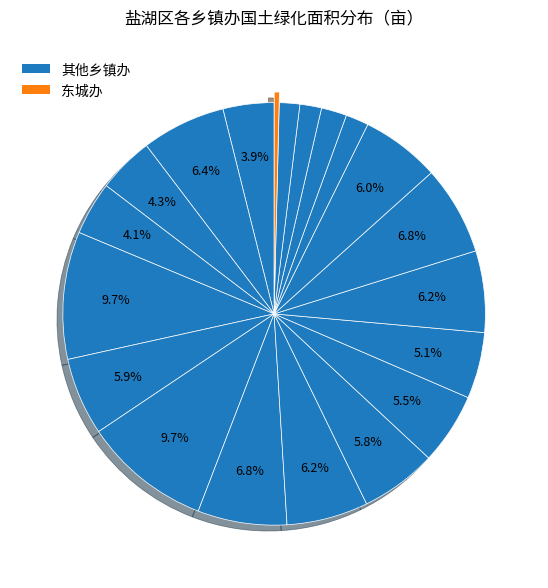

Rank the categories by value from highest to lowest.

上王乡, 解州镇, 席张乡, 南城办, 龙居镇, 三路里镇, 东郭镇, 北相镇, 上郭乡, 泓芝驿镇, 陶村镇, 大渠办, 金井乡, 王范乡, 冯村乡, 西城办, 安邑办, 姚孟办, 北城办, 东城办